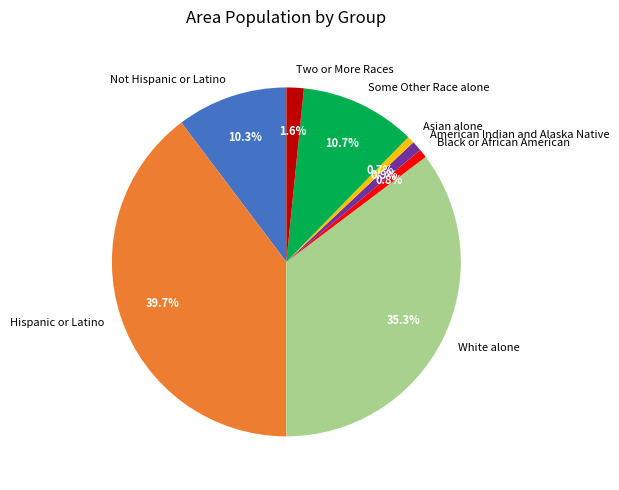

Which slice is the largest?

Hispanic or Latino